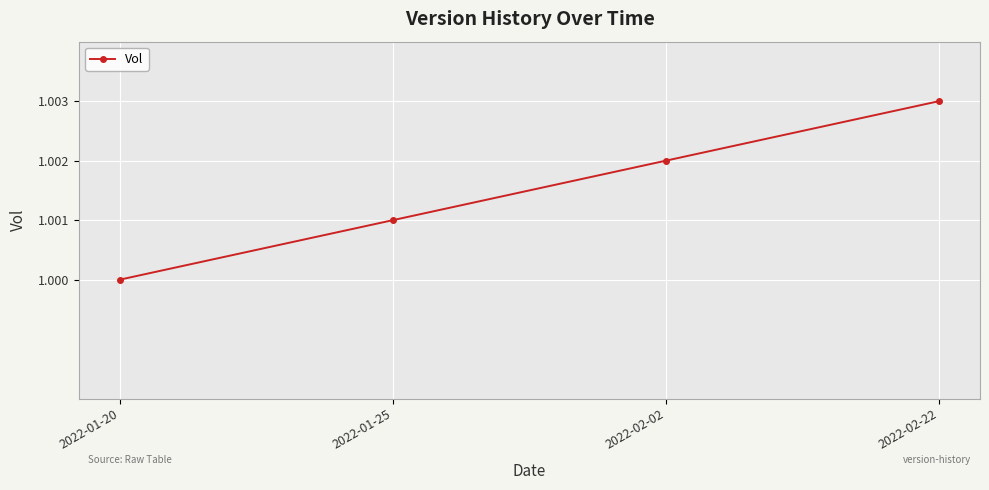

At which category does the chart reach its peak across all series?

2022-02-22